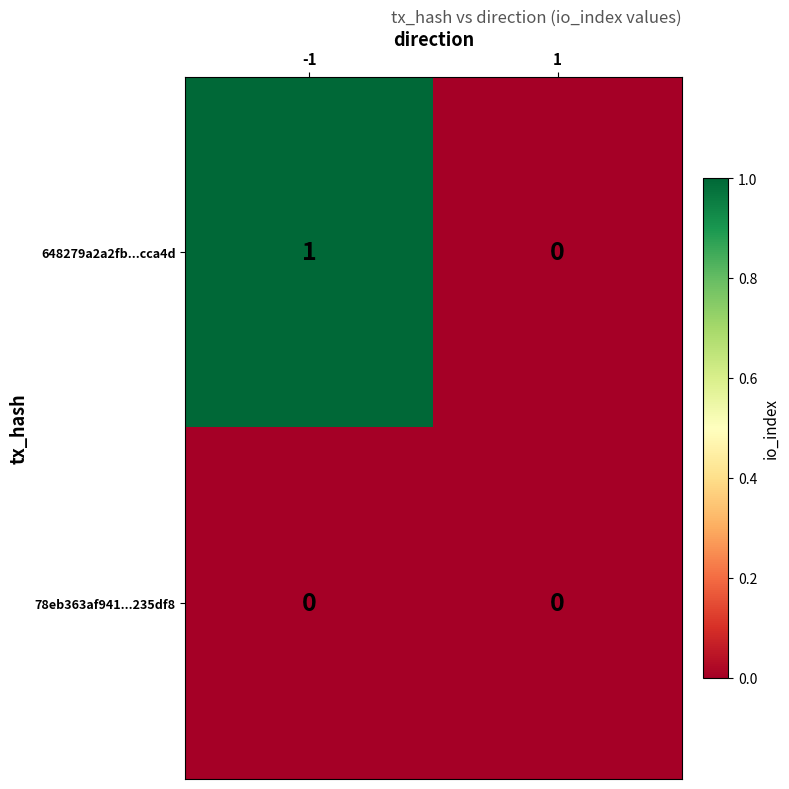

Is it true that 648279a2a2fb...cca4d equals 1 at -1?

True